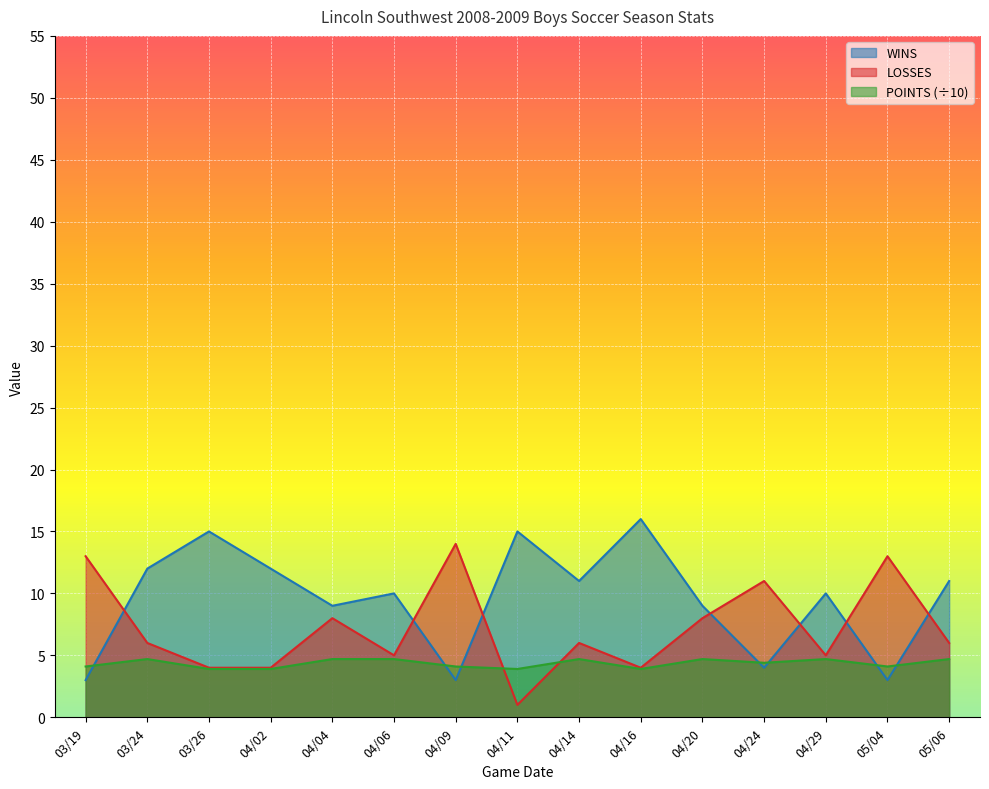

Where is the first local minimum for WINS?

04/04